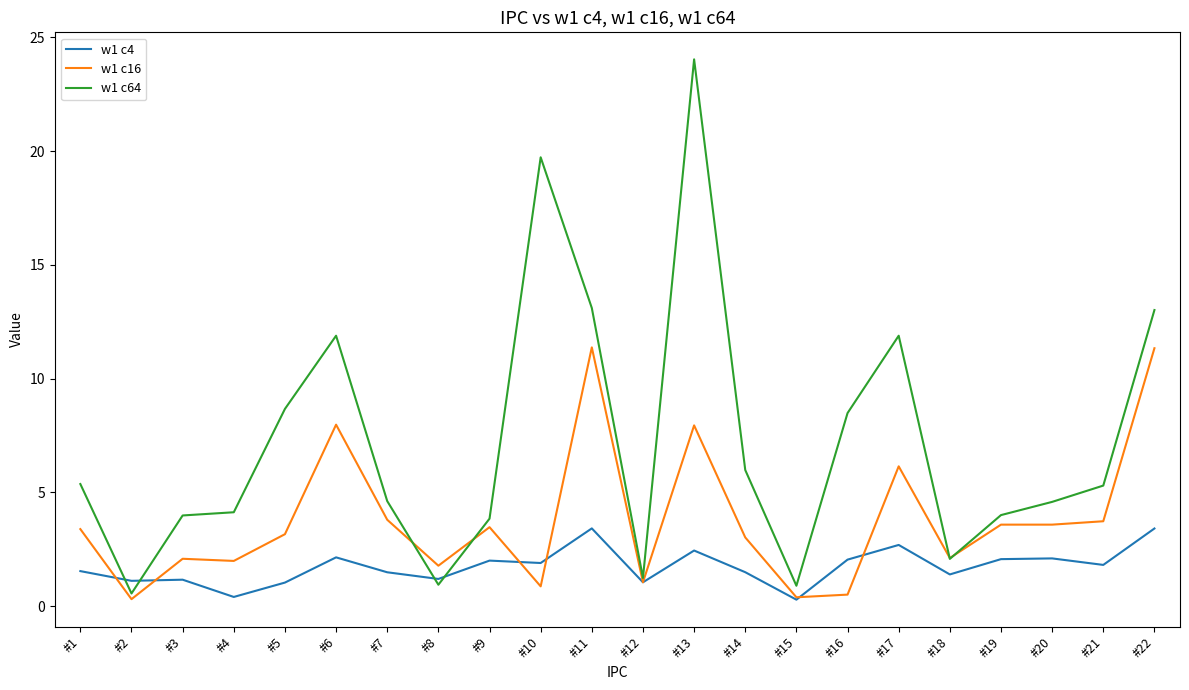

How many lines are shown in the chart?

3